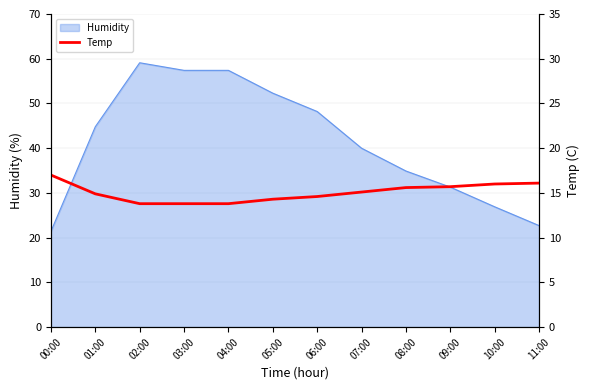

What position from the right is 10:00?

2